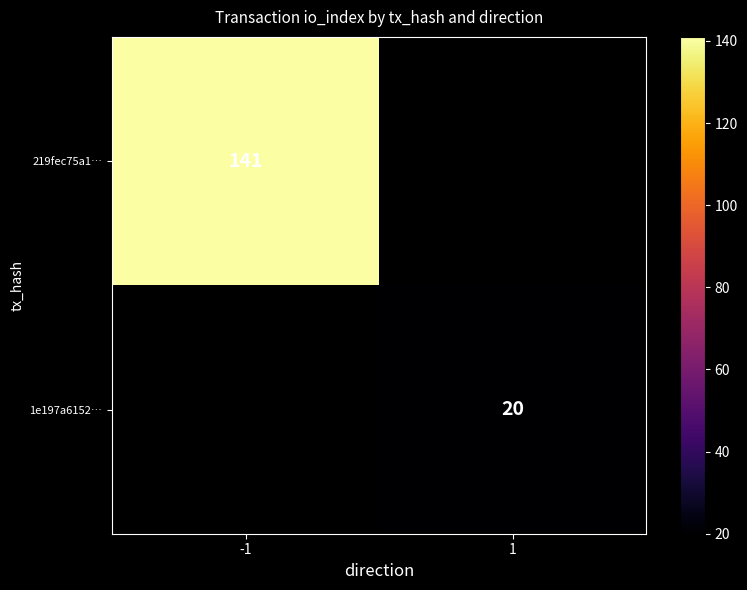

The value of 1e197a6152… at 1 is 10. True or false?

False